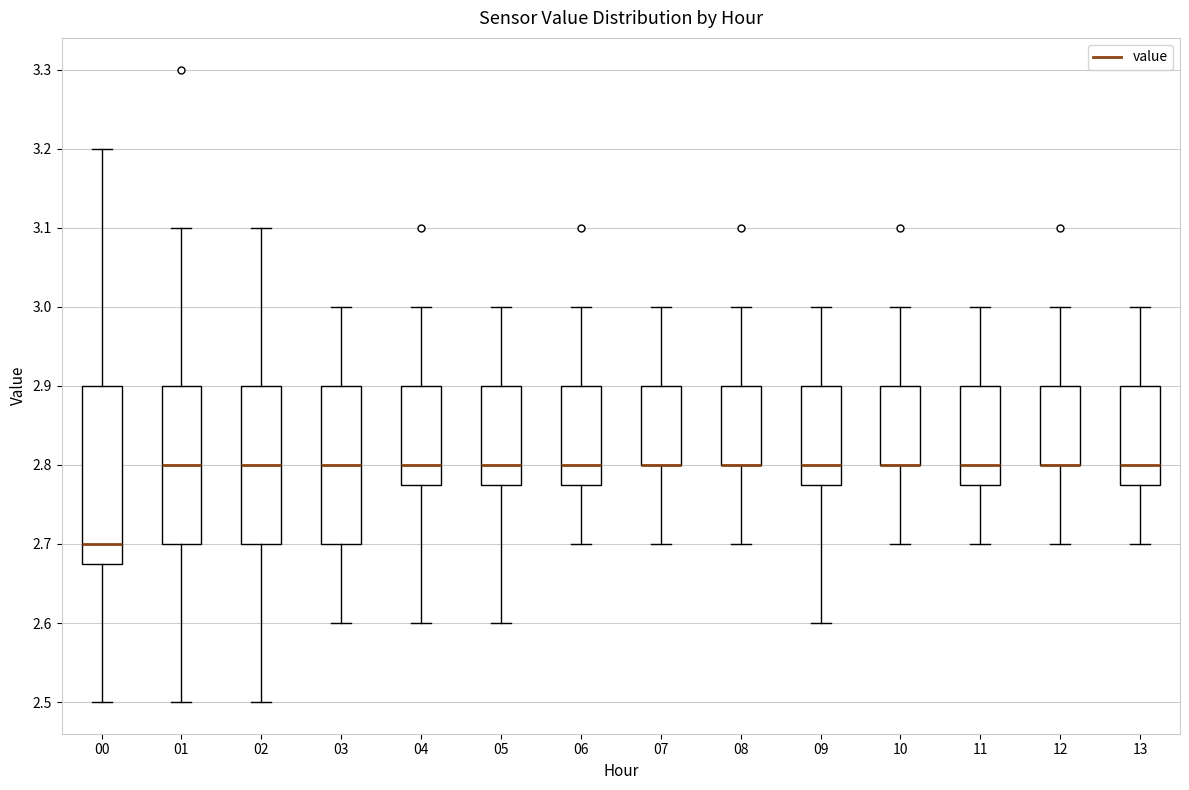

Reading left to right, transcribe this box plot: for each box, give where its median line is, the range the box spans, and where its two whiskers end, as read against the y-axis. The values are not printed on the chart, so give them approximately, as read against the axis.

00: median 2.70, box 2.68 to 2.90, whiskers 2.50 to 3.20
01: median 2.80, box 2.70 to 2.90, whiskers 2.50 to 3.10
02: median 2.80, box 2.70 to 2.90, whiskers 2.50 to 3.10
03: median 2.80, box 2.70 to 2.90, whiskers 2.60 to 3.00
04: median 2.80, box 2.78 to 2.90, whiskers 2.60 to 3.00
05: median 2.80, box 2.78 to 2.90, whiskers 2.60 to 3.00
06: median 2.80, box 2.78 to 2.90, whiskers 2.70 to 3.00
07: median 2.80 (drawn on the box's lower edge), box 2.80 to 2.90, whiskers 2.70 to 3.00
08: median 2.80 (drawn on the box's lower edge), box 2.80 to 2.90, whiskers 2.70 to 3.00
09: median 2.80, box 2.78 to 2.90, whiskers 2.60 to 3.00
10: median 2.80 (drawn on the box's lower edge), box 2.80 to 2.90, whiskers 2.70 to 3.00
11: median 2.80, box 2.78 to 2.90, whiskers 2.70 to 3.00
12: median 2.80 (drawn on the box's lower edge), box 2.80 to 2.90, whiskers 2.70 to 3.00
13: median 2.80, box 2.78 to 2.90, whiskers 2.70 to 3.00